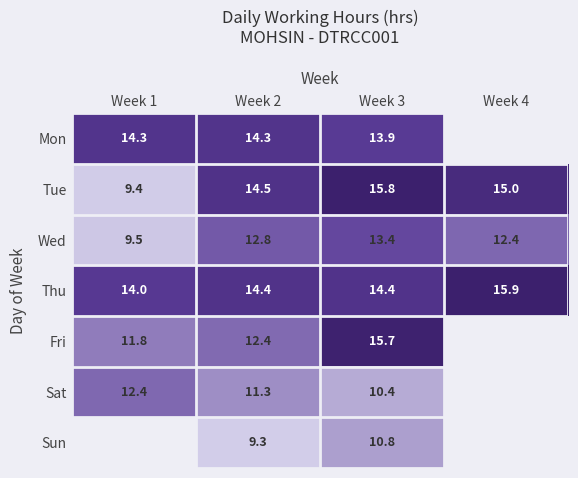

True or false: Fri has a value of 7.0 at Week 3.

False